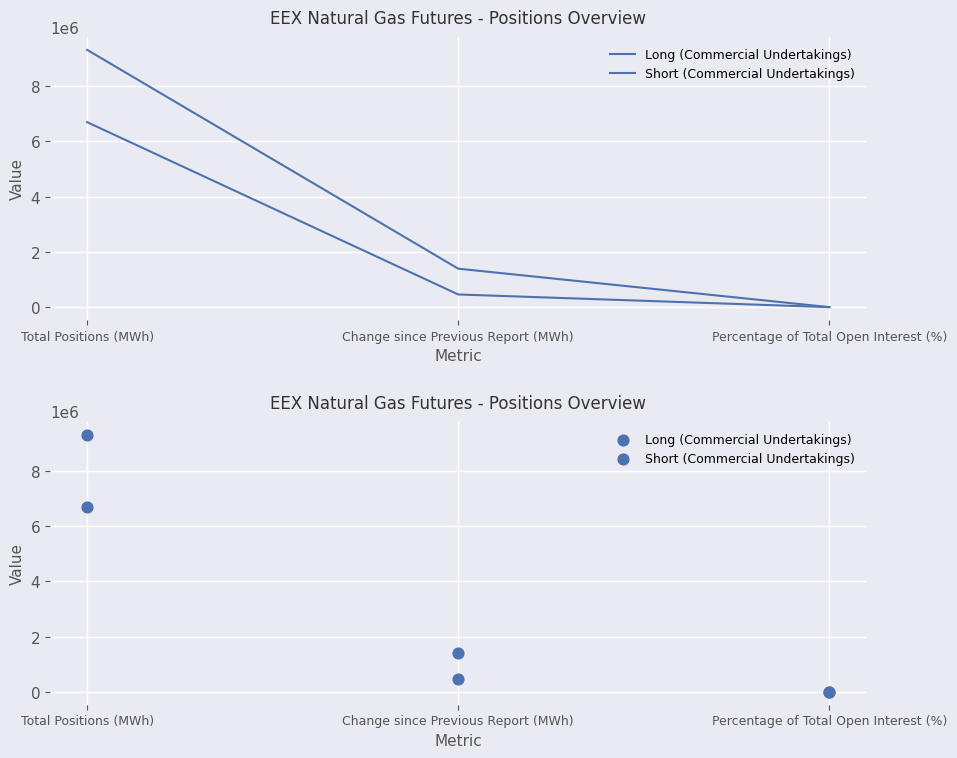

What are all the series names shown in the legend?

Long (Commercial Undertakings), Short (Commercial Undertakings)